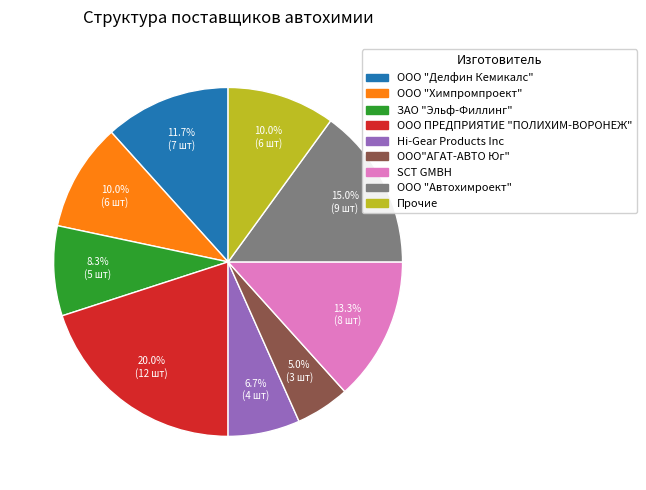

Which has a higher value, Hi-Gear Products Inc or ЗАО "Эльф-Филлинг"?

ЗАО "Эльф-Филлинг"